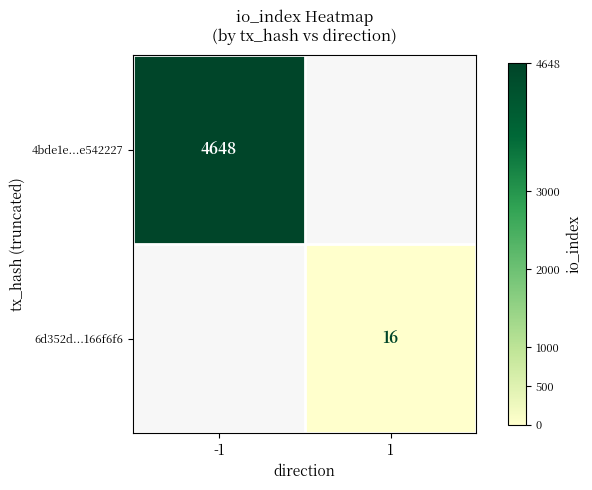

True or false: 4bde1e...e542227 has a value of 4648 at -1.

True